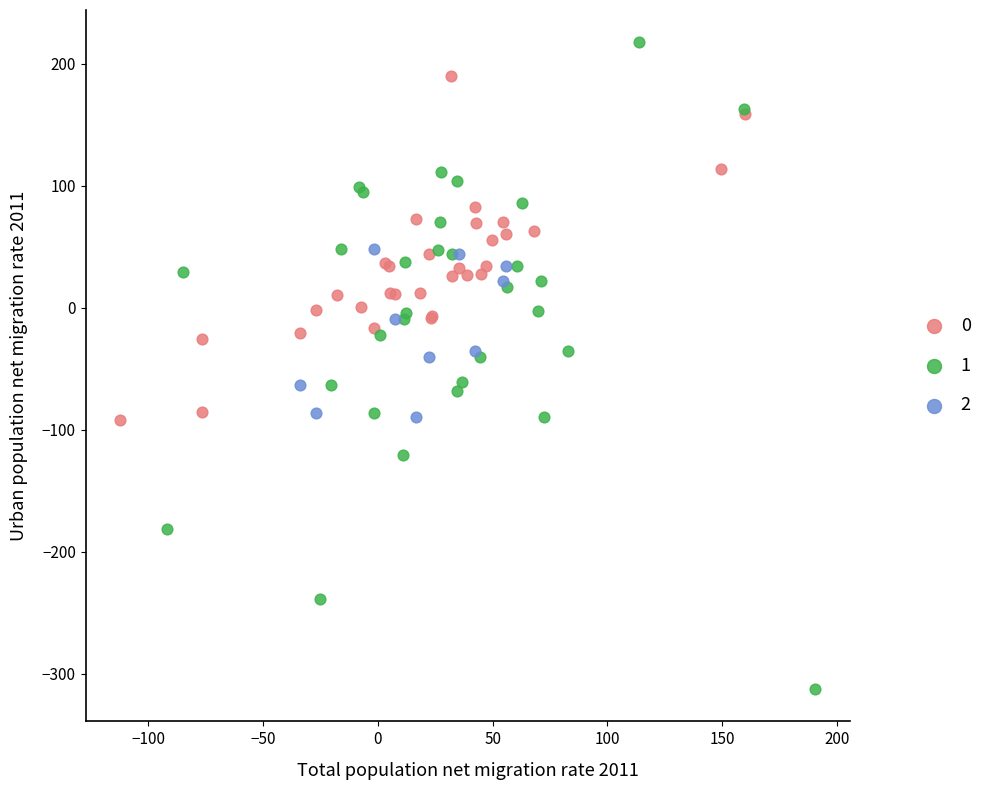

Which series has the widest spread of Y values?

1